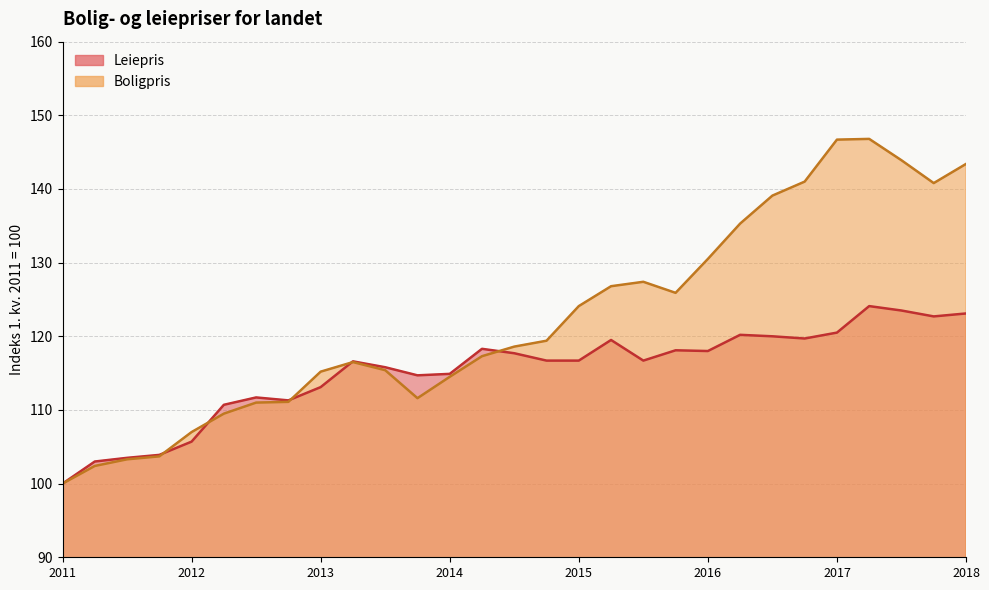

At which label does Leiepris first exceed 116?

2013-04